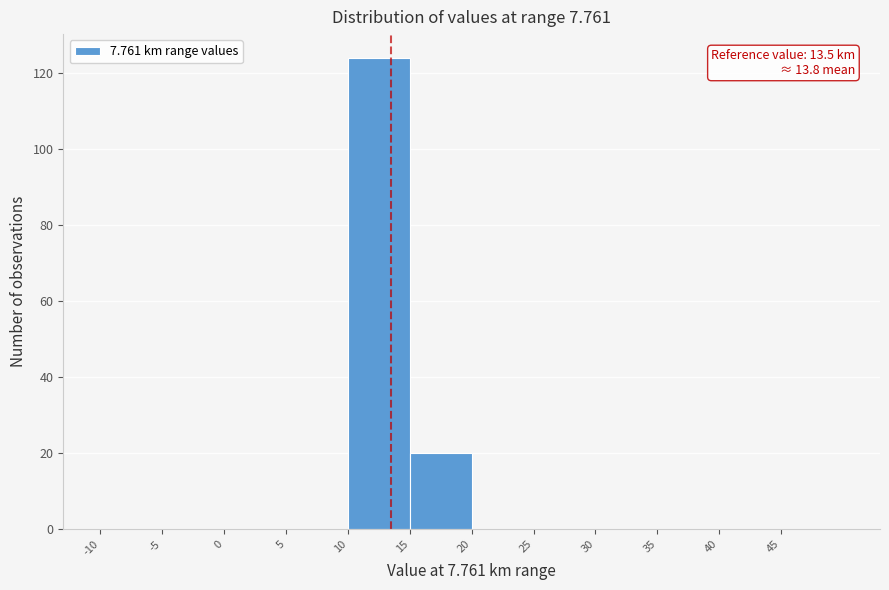

Over which range of the x-axis is the bar tallest?

10 to 15